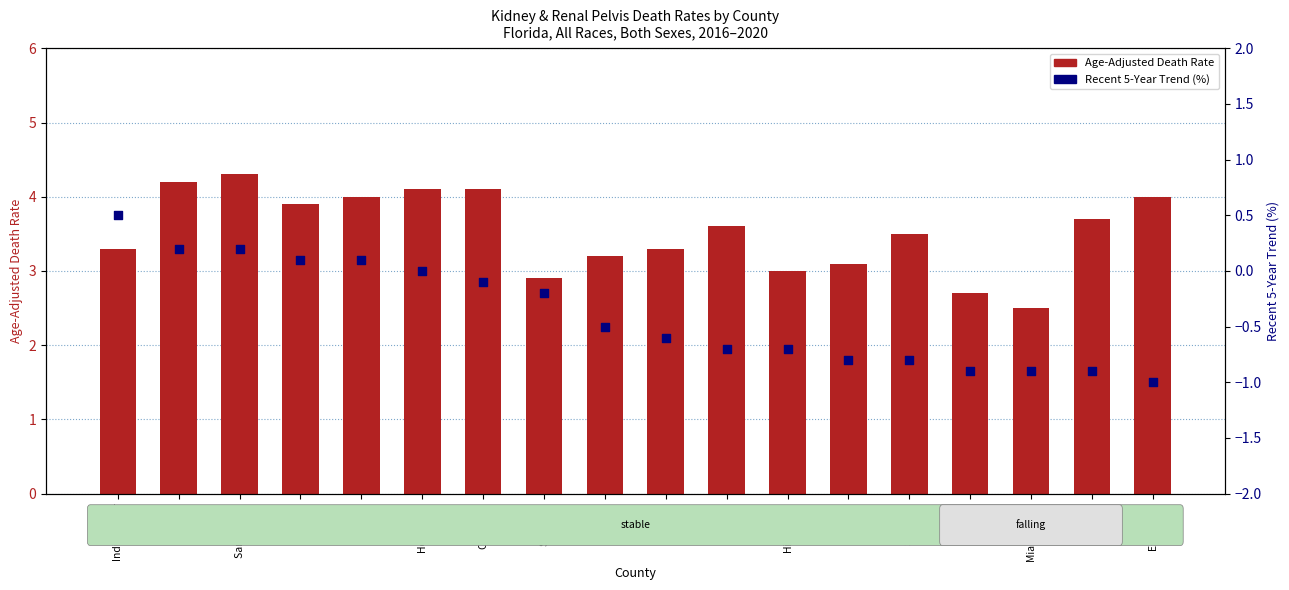

Which series has the largest Y range (max minus min)?

Age-Adjusted Death Rate